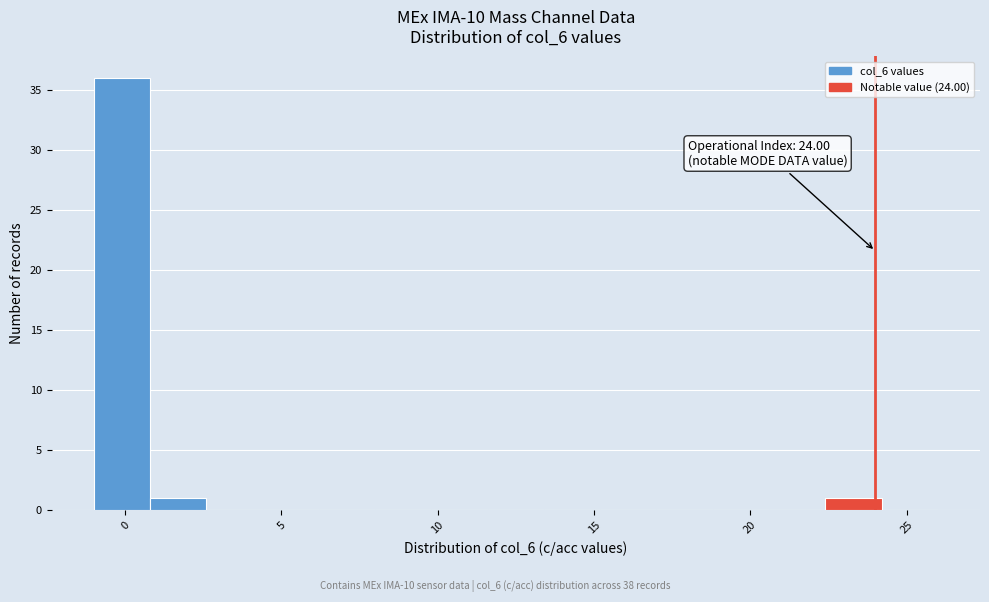

Around what value on the x-axis is the tallest bar? Give the approximate position of its centre, as read against the axis.

0.0